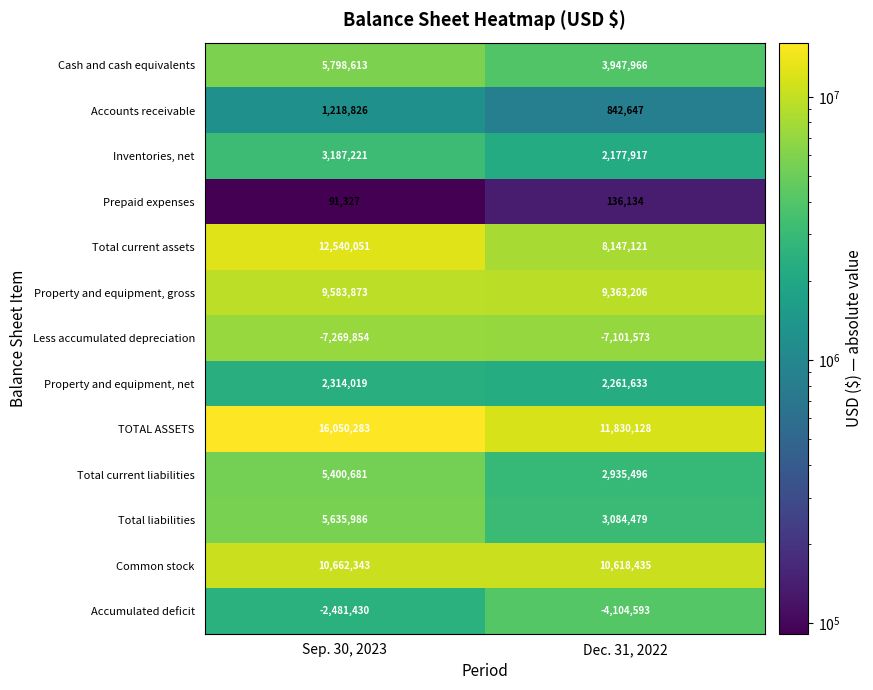

Which series has the largest range (max minus min)?

Total current assets